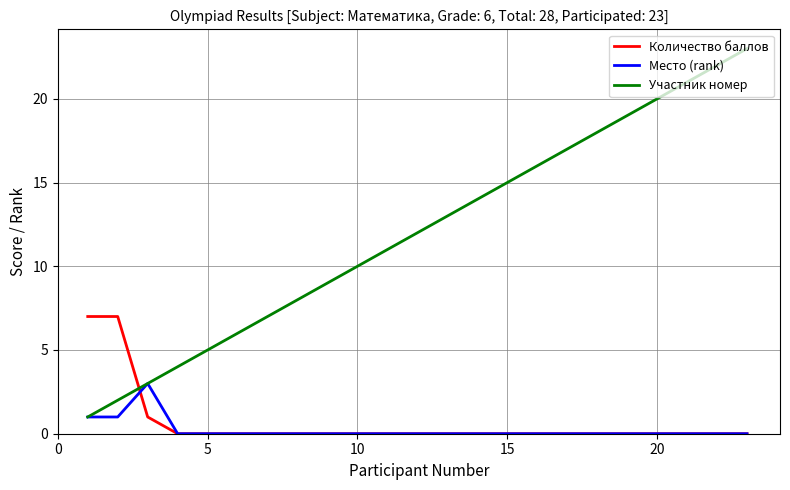

Rank the series by their maximum value, from lowest to highest.

Место (rank), Количество баллов, Участник номер